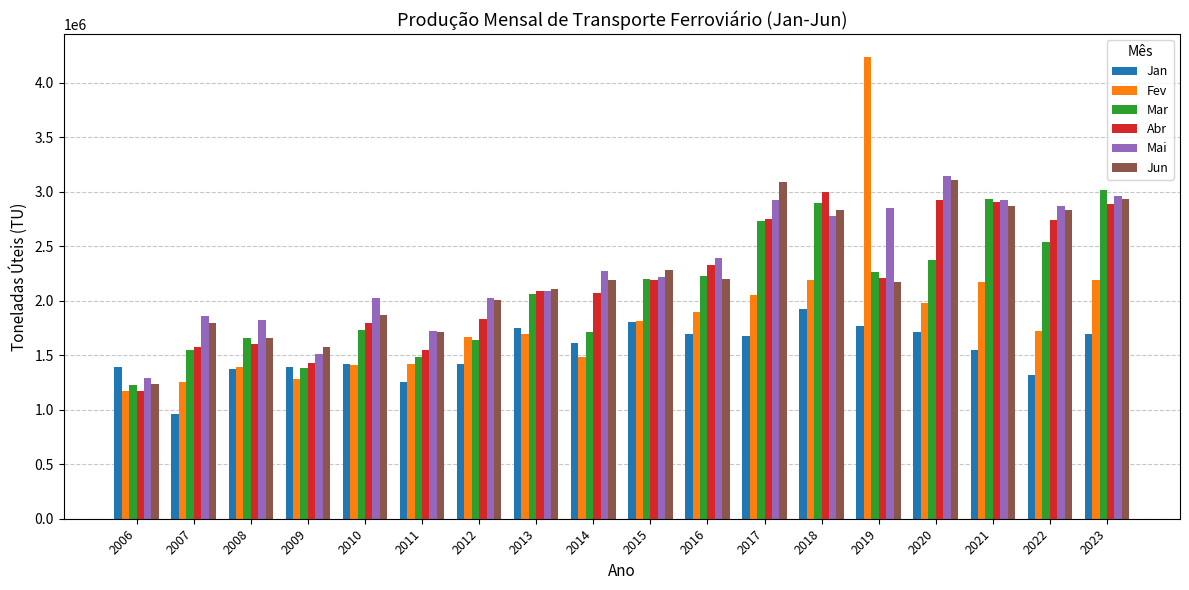

Which series changed the most between 2009 and 2022?

Mai